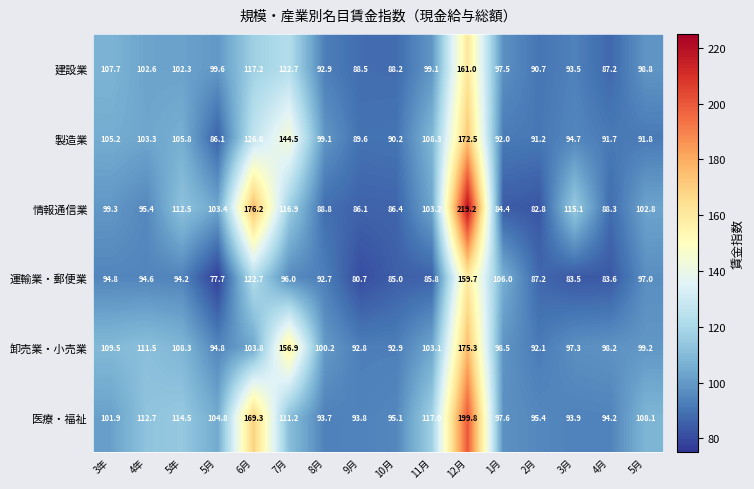

Which series changed the most between 11月 and 1月?

運輸業・郵便業